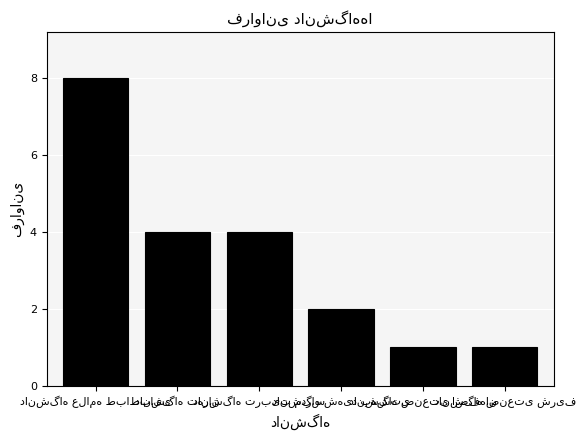

How many bars are there in total?

6